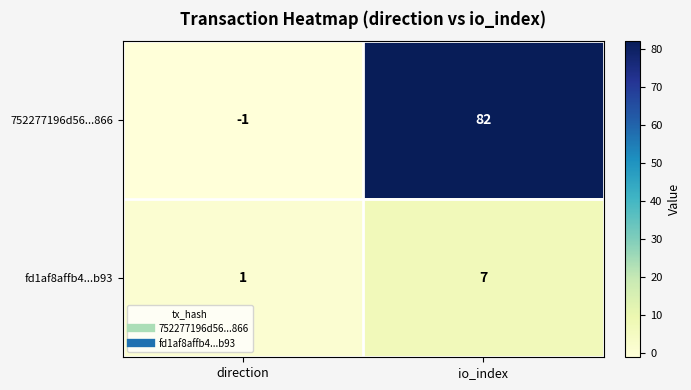

How many series are shown in this chart?

2